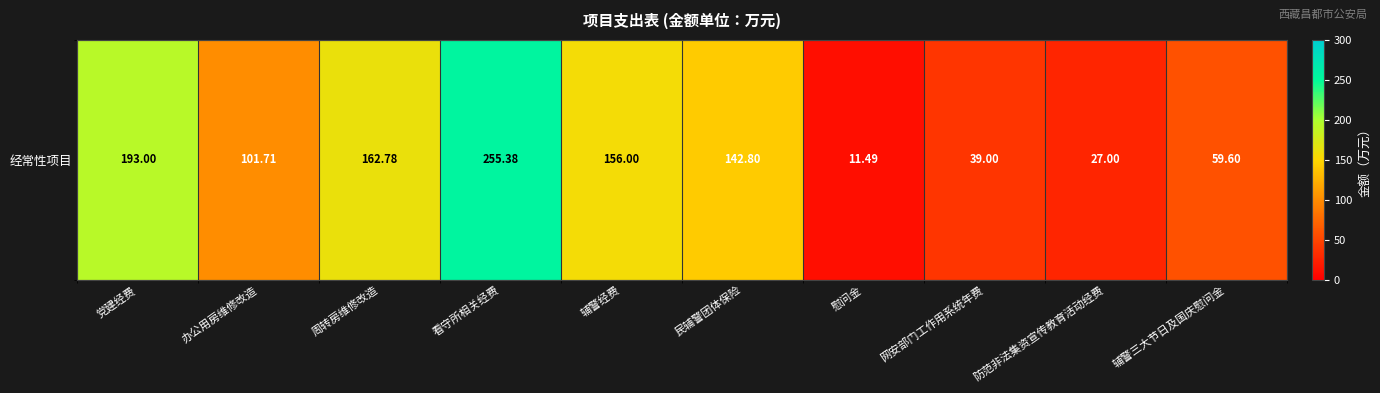

Which category has the highest value across all series?

看守所相关经费